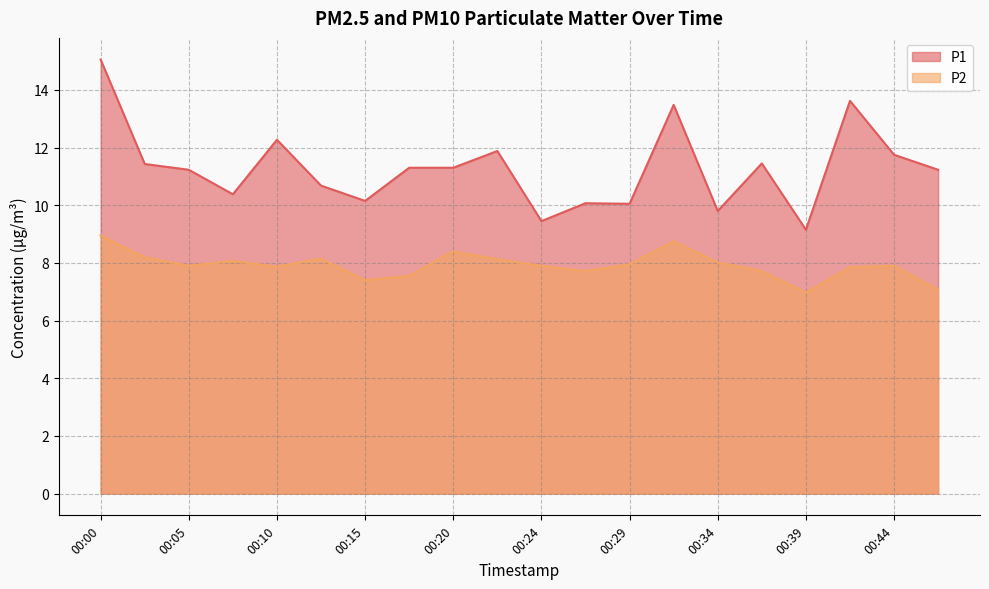

Reading left to right, what are all the values shown in this chart?

P1: 15.1	11.4	11.2	10.4	12.3	10.7	10.2	11.3	11.3	11.9	9.4	10.1	10.1	13.5	9.8	11.4	9.2	13.6	11.8	11.2
P2: 8.9	8.2	7.9	8.1	7.9	8.2	7.4	7.5	8.4	8.1	7.9	7.7	8.0	8.8	8.0	7.7	7.0	7.8	7.9	7.1